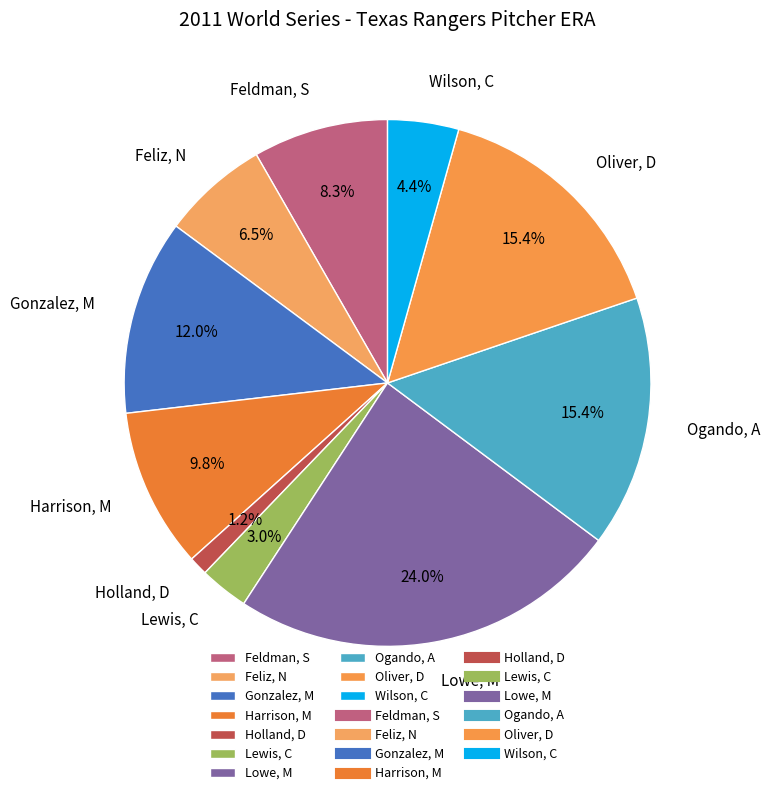

Between Wilson, C and Lewis, C, which is larger?

Wilson, C